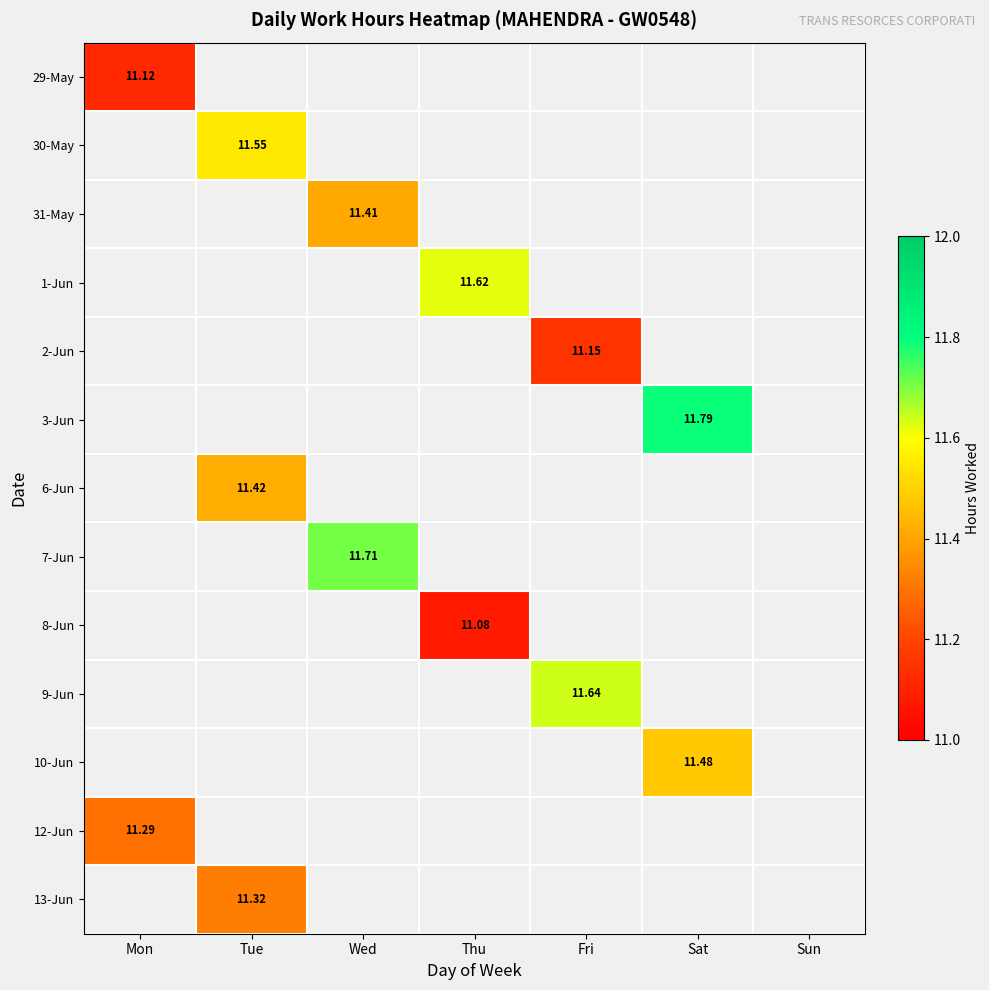

Which series has the widest spread of values?

29-May